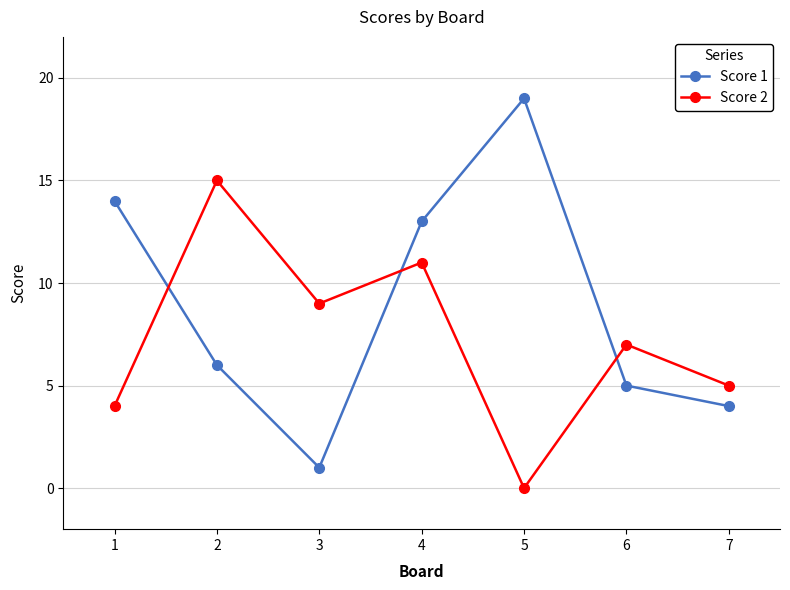

How many positive values does the Score 2 series have?

6